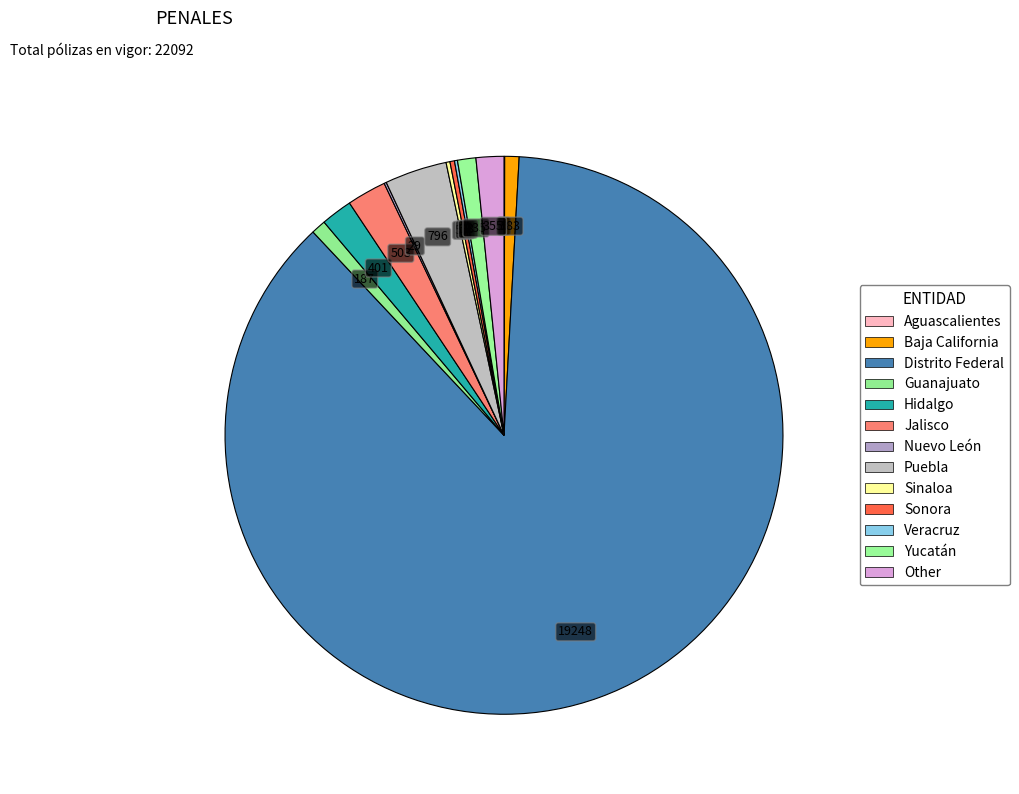

To the nearest percent, what portion does Hidalgo represent?

2%